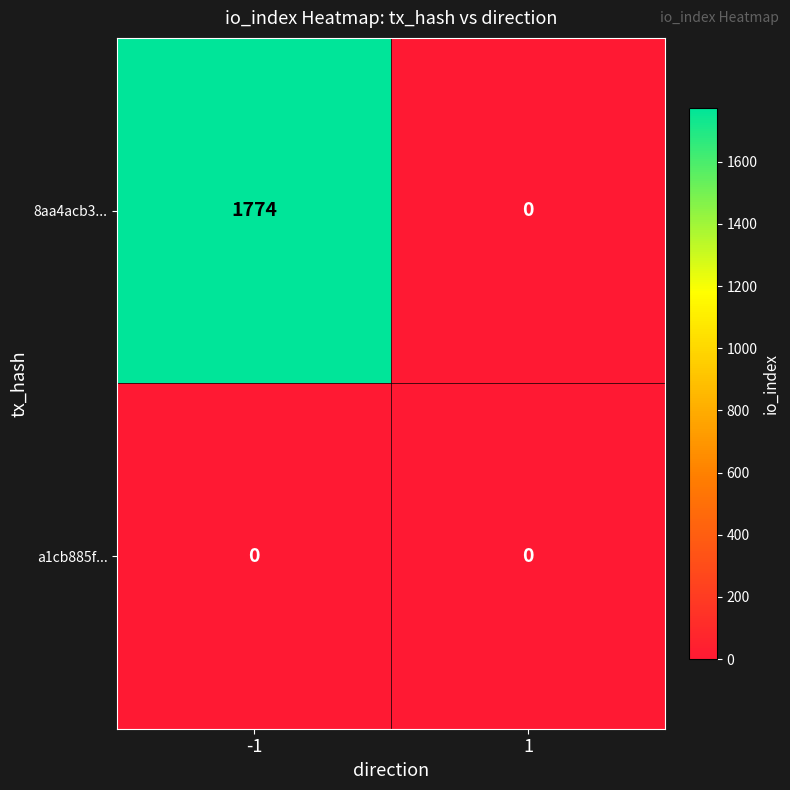

What is the average value of the 8aa4acb3... series?

887